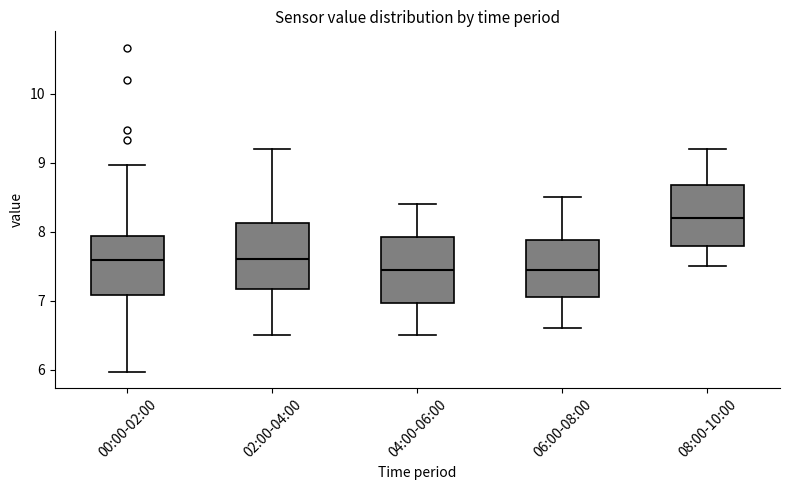

Which box's median line is the highest?

08:00-10:00